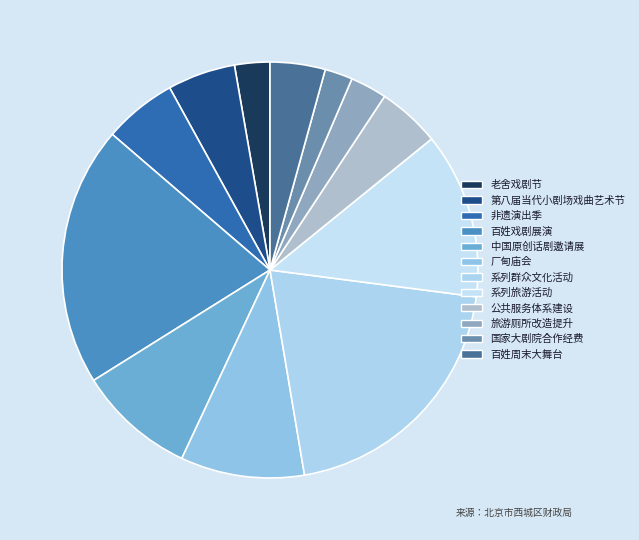

Rank the categories by value from highest to lowest.

系列群众文化活动, 百姓戏剧展演, 系列旅游活动, 厂甸庙会, 中国原创话剧邀请展, 非遗演出季, 第八届当代小剧场戏曲艺术节, 公共服务体系建设, 百姓周末大舞台, 旅游厕所改造提升, 老舍戏剧节, 国家大剧院合作经费